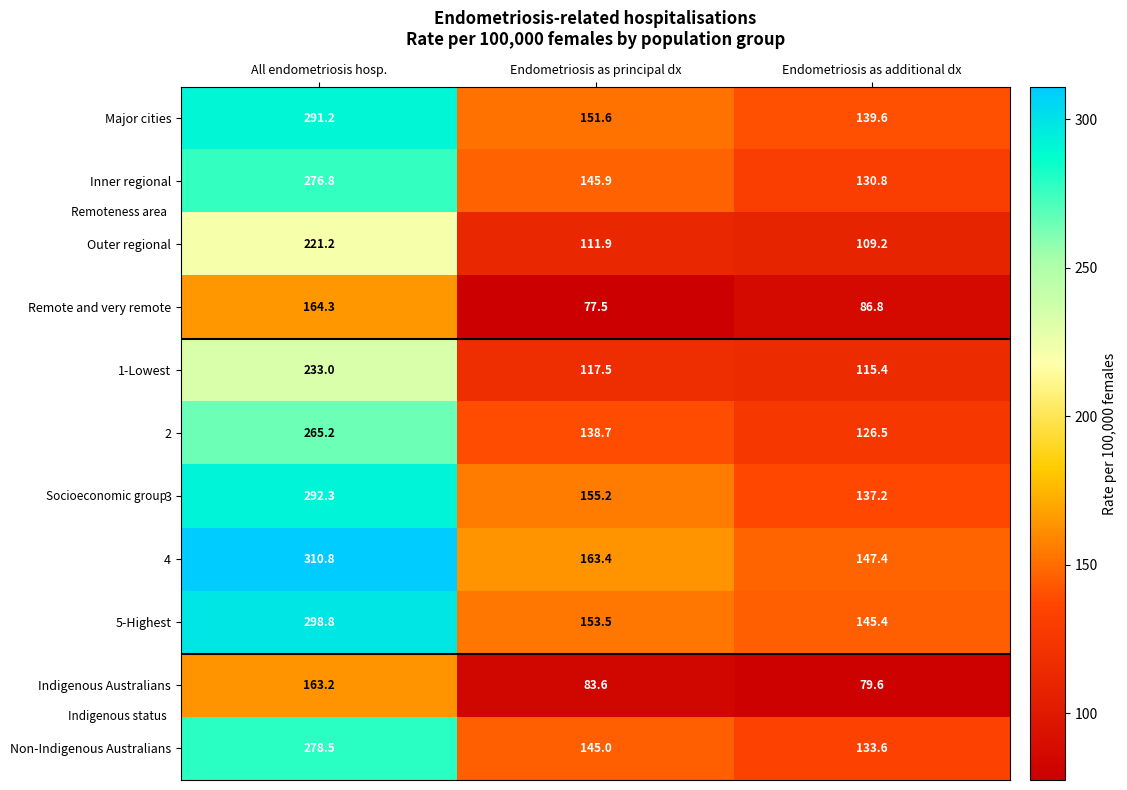

Which series changed the most between All endometriosis hosp. and Endometriosis as principal dx?

4